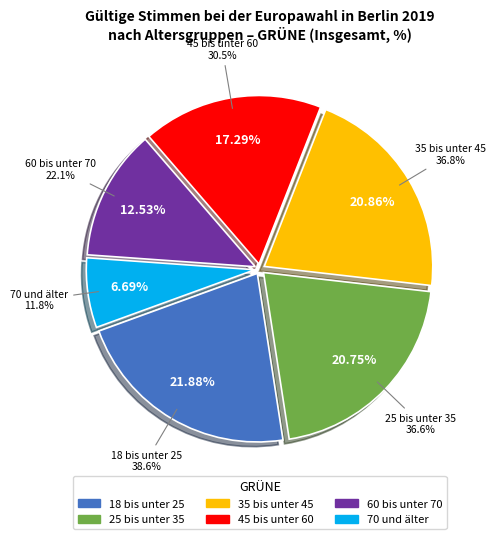

How much of the chart is everything except 45 bis unter 60?

82.7%